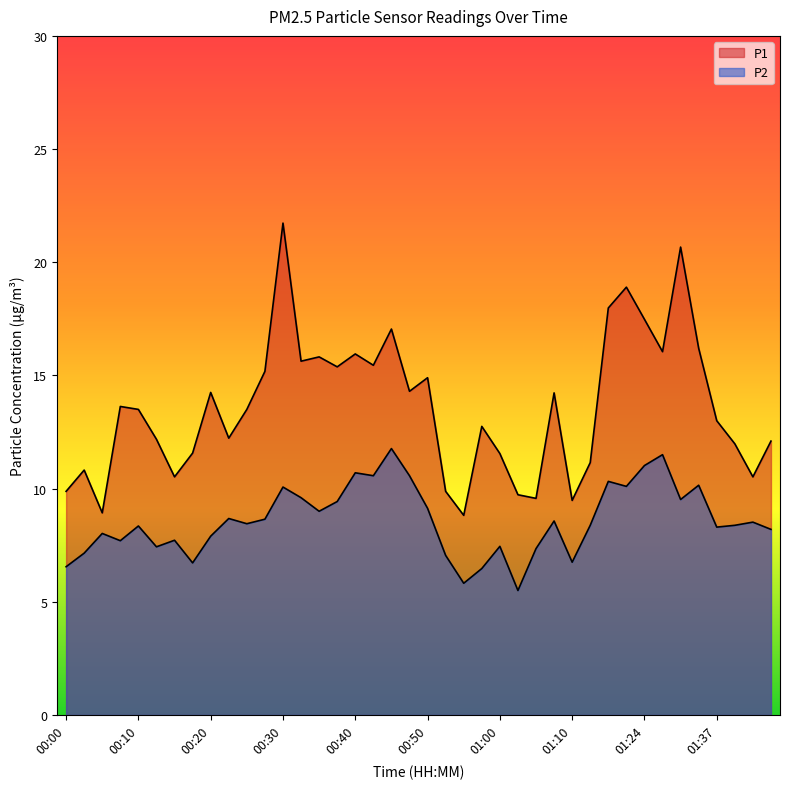

How many values in the P1 series are below 13?

18